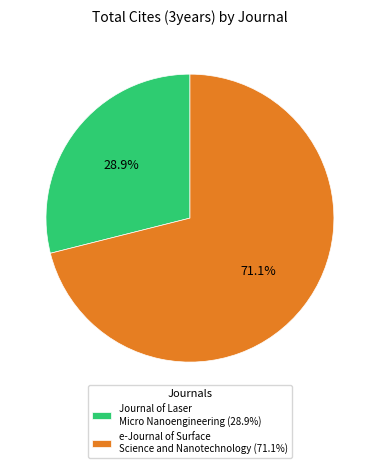

What is the total percentage of e-Journal of Surface Science and Nanotechnology and Journal of Laser Micro Nanoengineering?

100.0%